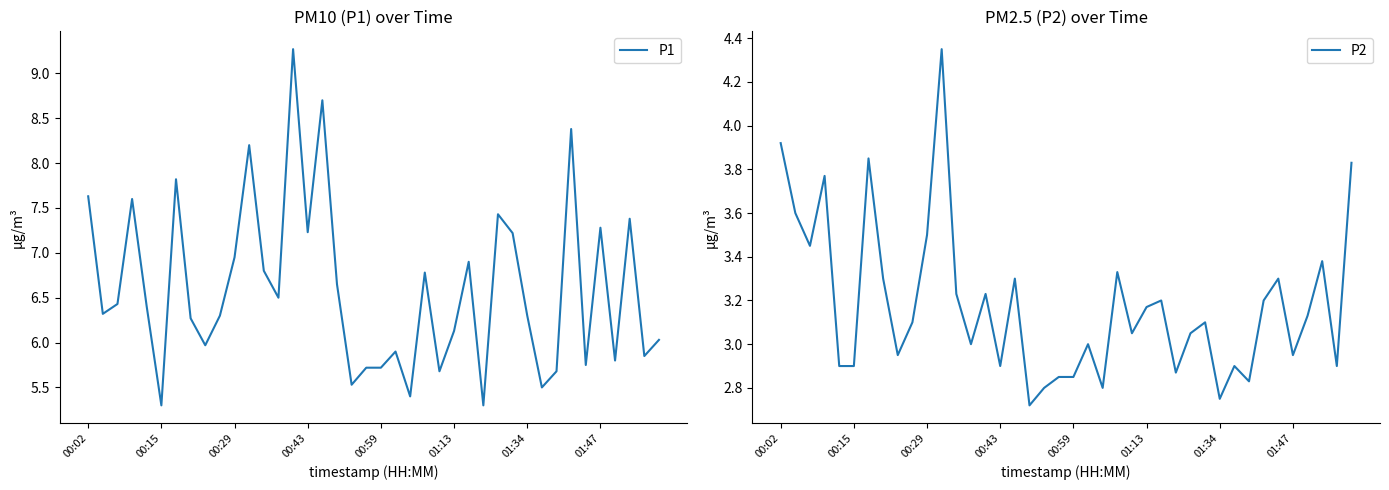

Rank the categories by P2 value from lowest to highest.

17, 30, 18, 22, 32, 19, 20, 27, 00:59, 01:13, 15, 31, 38, 8, 35, 13, 21, 24, 28, 9, 29, 36, 25, 26, 33, 12, 14, 01:47, 16, 34, 23, 37, 00:29, 10, 00:15, 00:43, 39, 01:34, 00:02, 11